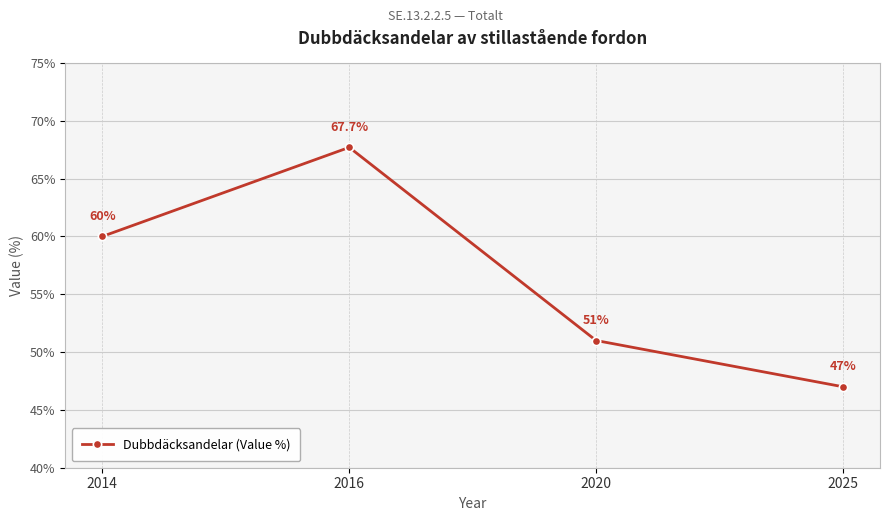

True or false: the data shows 60.0 at 2014.

True